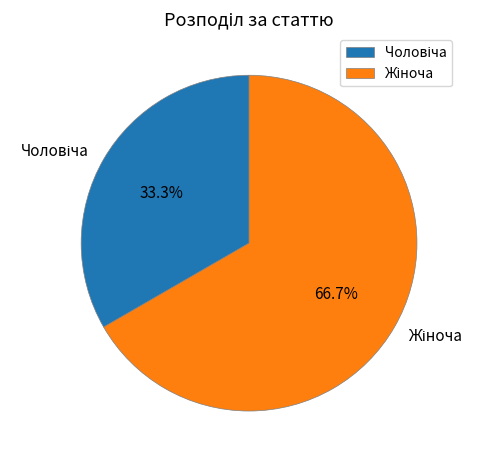

Is there any slice that represents more than half of the pie?

Yes